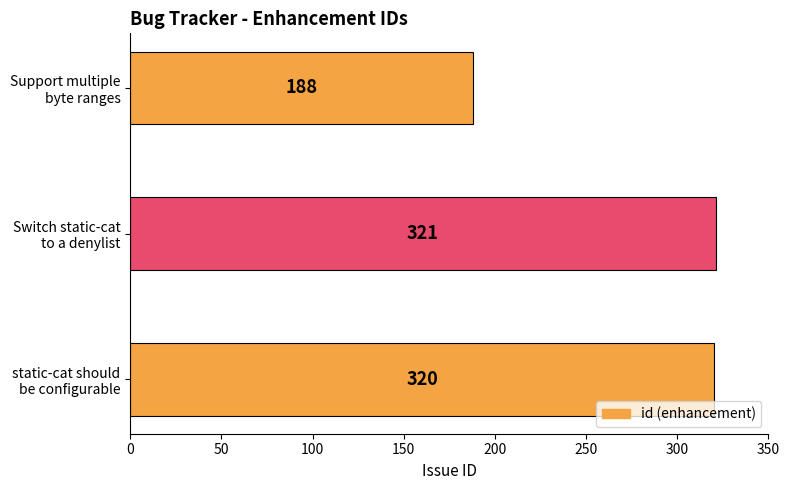

Which category has the highest value across all series?

Switch static-cat
to a denylist